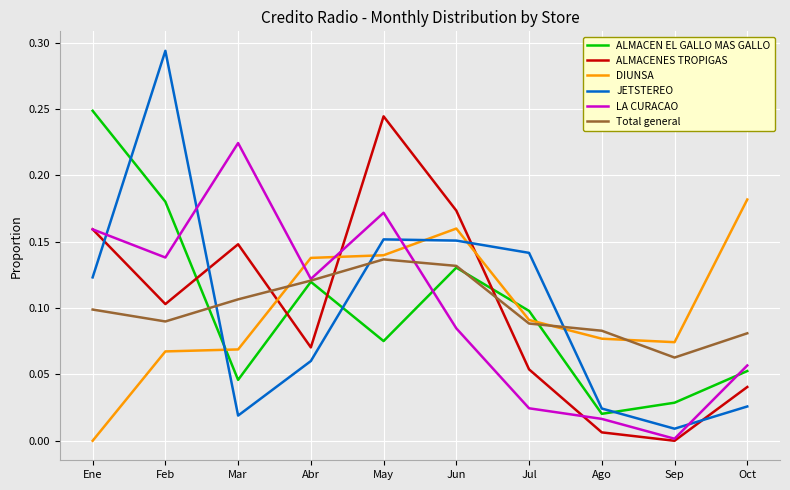

What position from the right is May?

6